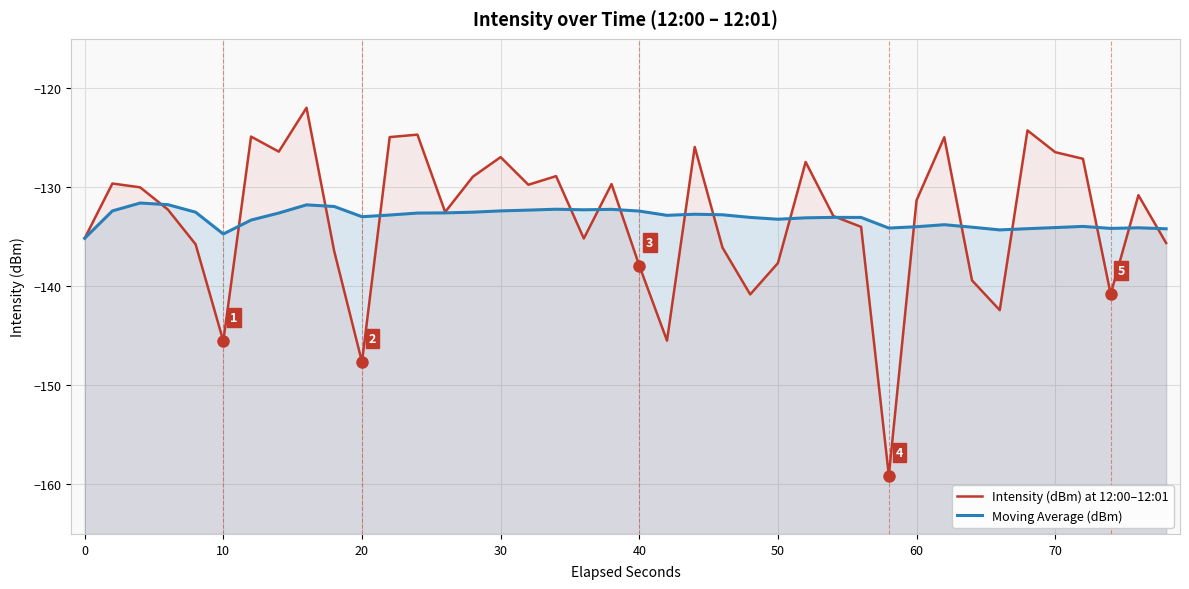

True or false: Moving Average (dBm) has more than 0 points higher than both neighbors.

True